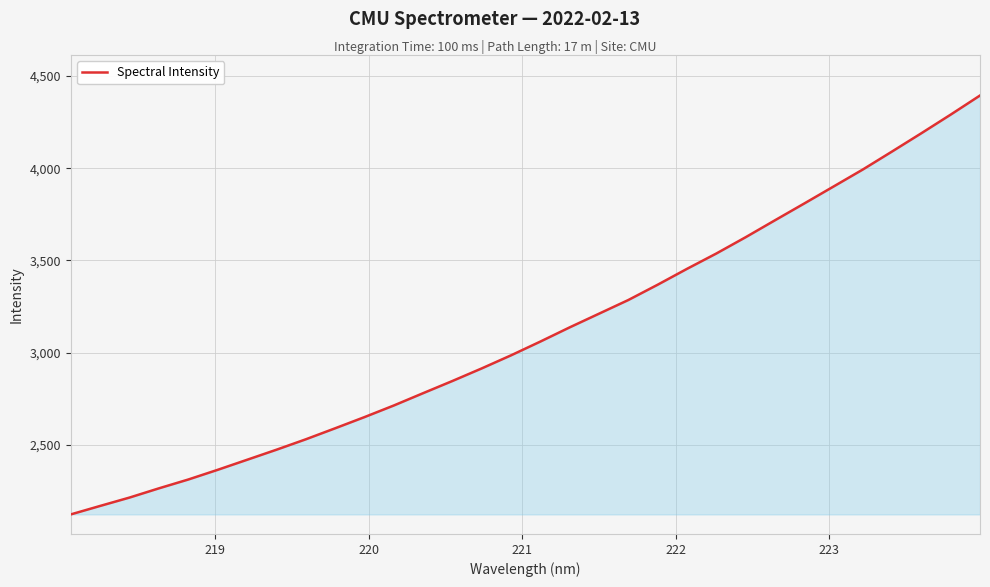

What is the maximum value shown in the chart?

4394.4